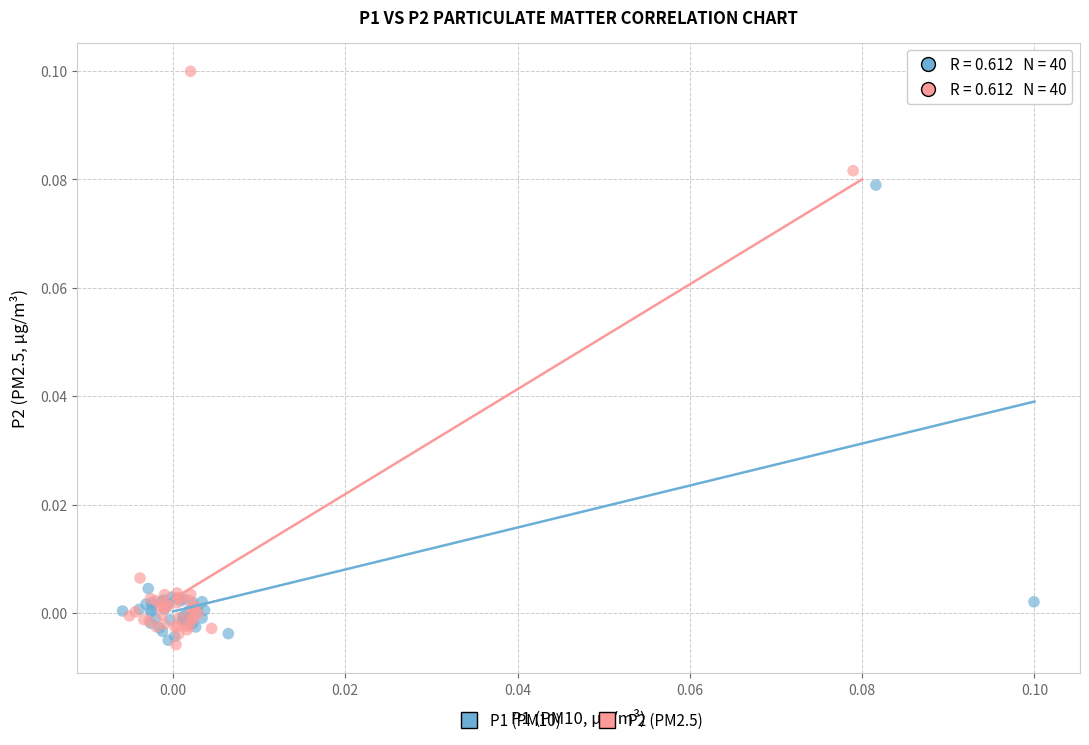

Which series has the widest spread of Y values?

P2 (PM2.5)